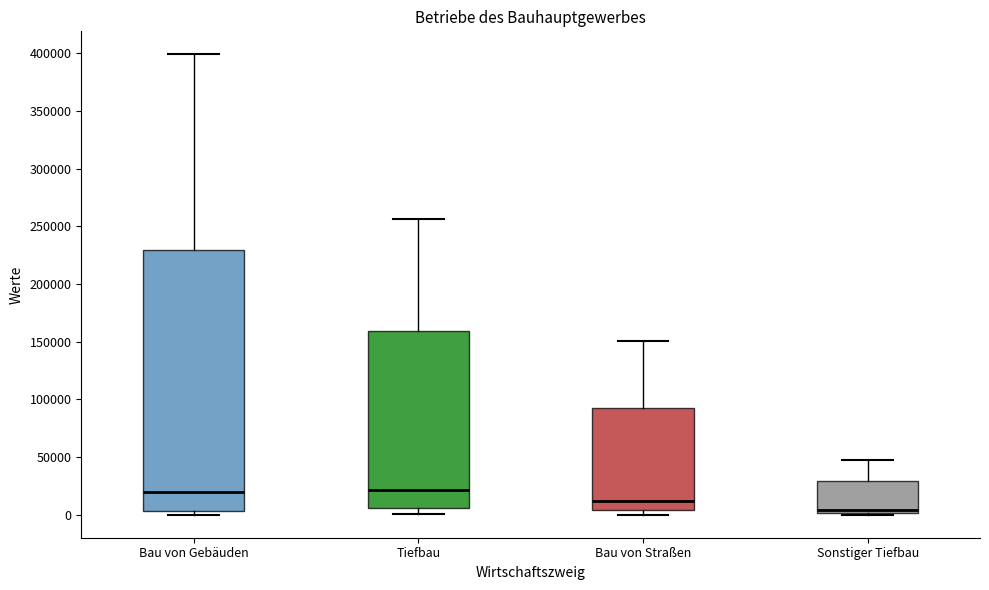

Reading left to right, read every box against the y-axis: the position of its median line, the range the box covers, and the ends of its whiskers. The values are not printed on the chart, so give them approximately, as read against the axis.

Bau von Gebäuden: median 20000, box 5000 to 230000, whiskers 0 to 400000
Tiefbau: median 20000, box 5000 to 160000, whiskers 0 to 255000
Bau von Straßen: median 10000, box 5000 to 95000, whiskers 0 to 150000
Sonstiger Tiefbau: median 5000, box 0 to 30000, whiskers 0 to 45000